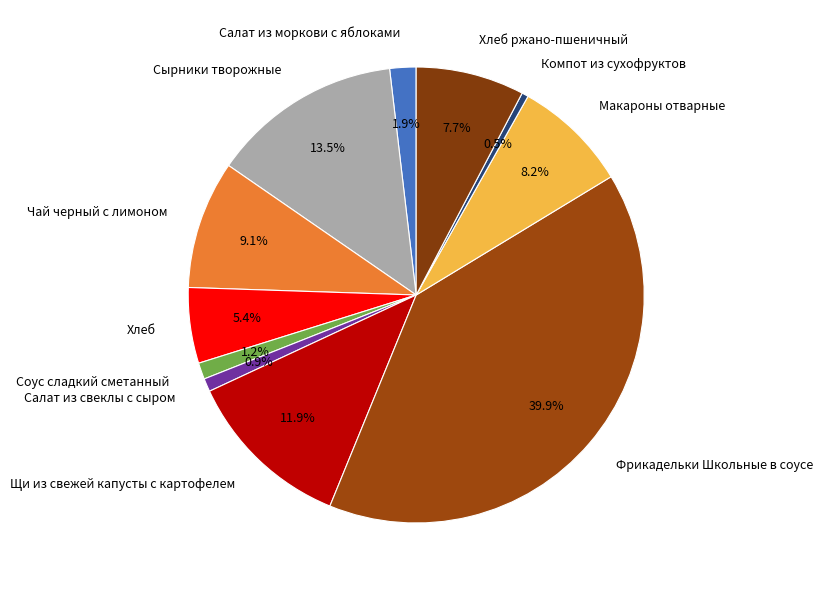

Does any single category account for the majority?

No